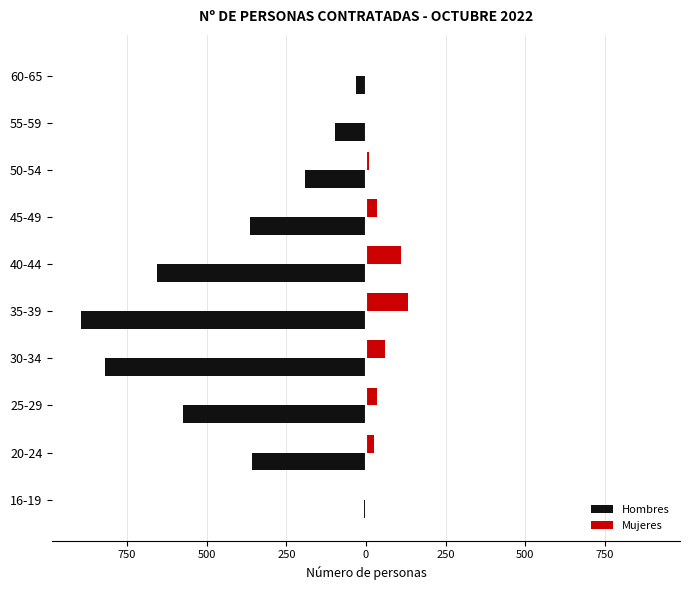

How many categories are shown in the chart?

10